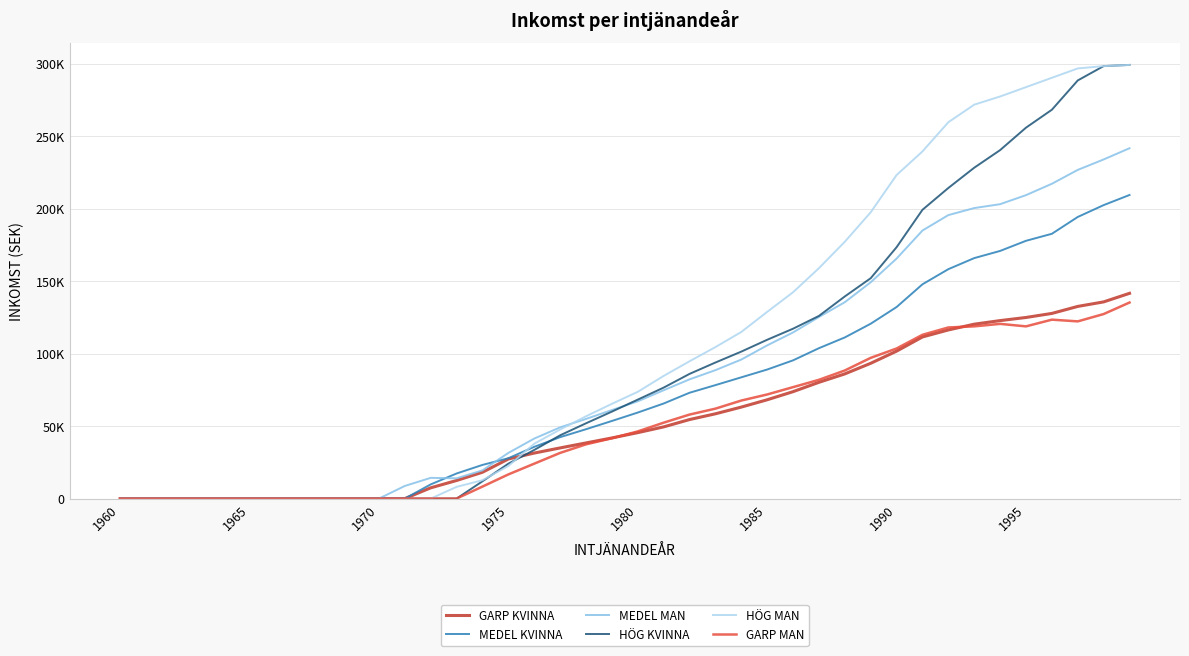

What are all the series names shown in the legend?

GARP KVINNA, MEDEL KVINNA, MEDEL MAN, HÖG KVINNA, HÖG MAN, GARP MAN